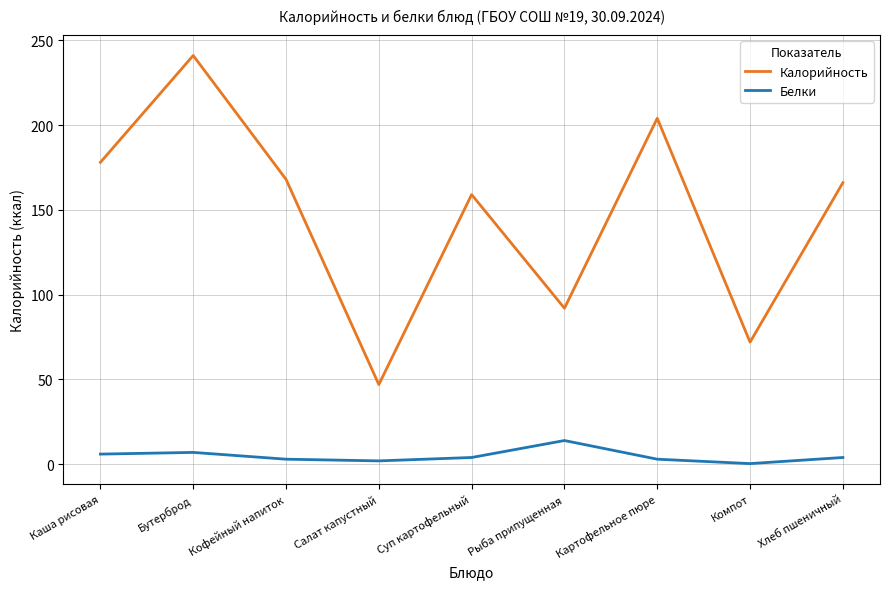

Is it true that Калорийность equals 72.0 at Компот?

True